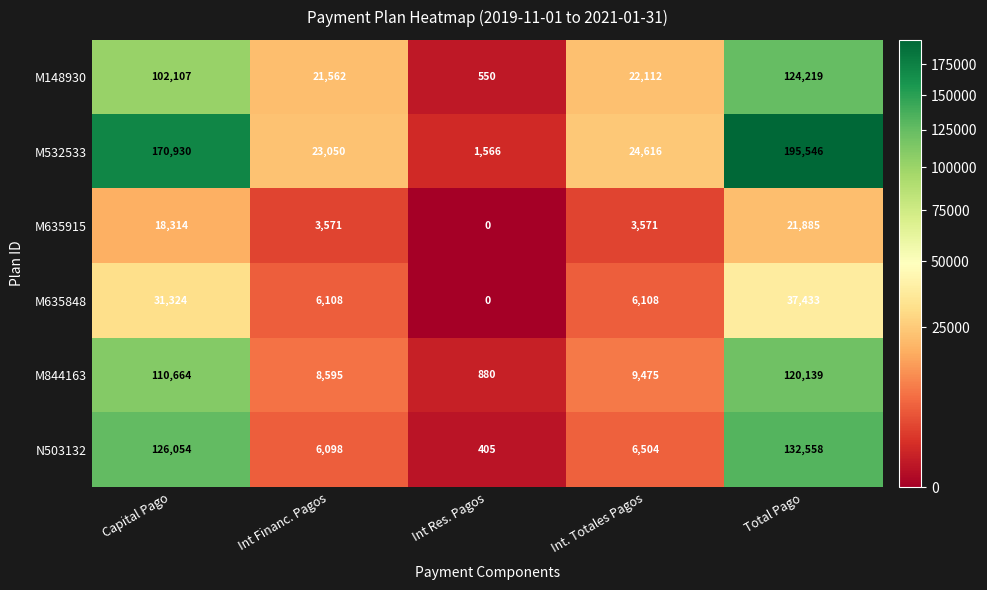

Count the M635848 values in the range 6108 to 31324.

3